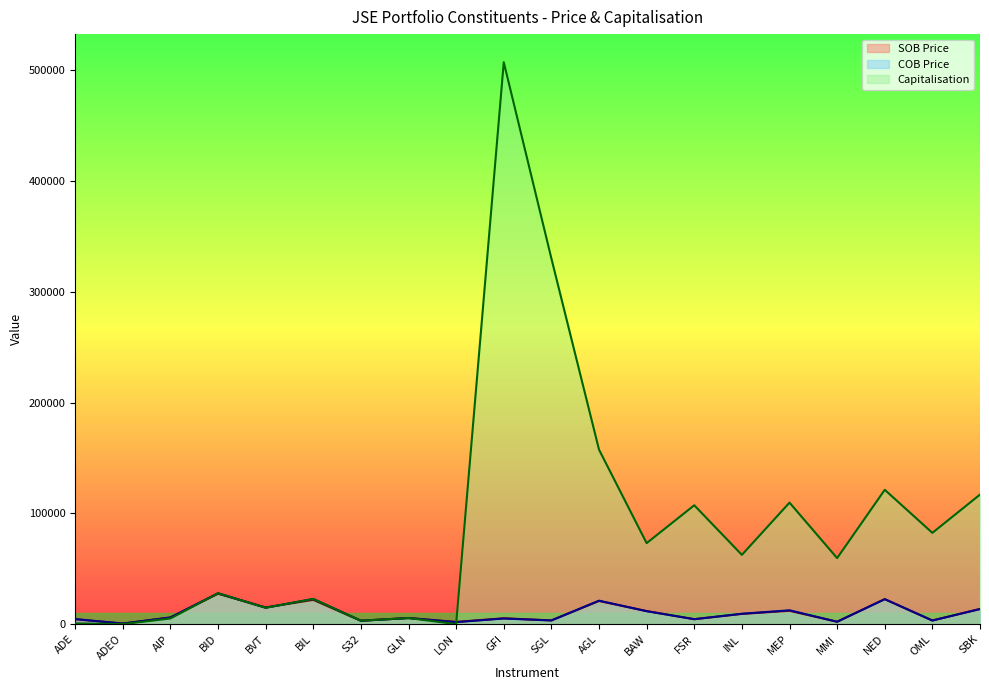

Reading left to right, transcribe all the data shown in this chart.

SOB Price: ADE=4438.0	ADEO=505.0	AIP=6040.0	BID=27422.0	BVT=15100.0	BIL=21906.0	S32=3025.0	GLN=5485.0	LON=2009.0	GFI=5300.0	SGL=3400.0	AGL=20859.0	BAW=11804.0	FSR=4480.0	INL=9260.0	MEP=12039.0	MMI=2169.0	NED=22573.0	OML=3275.0	SBK=13720.0
COB Price: ADE=4570.0	ADEO=505.0	AIP=6000.0	BID=27900.0	BVT=14800.0	BIL=22726.0	S32=3110.0	GLN=5512.0	LON=1818.0	GFI=5071.0	SGL=3300.0	AGL=21199.0	BAW=11700.0	FSR=4460.0	INL=9350.0	MEP=12497.0	MMI=2160.0	NED=22530.0	OML=3270.0	SBK=13600.0
Capitalisation: ADE=685.5	ADEO=23.6	AIP=5100.0	BID=27900.0	BVT=14800.0	BIL=22726.0	S32=3110.0	GLN=5512.0	LON=19.6	GFI=507100.0	SGL=330000.0	AGL=157474.3	BAW=73092.1	FSR=107266.8	INL=62497.4	MEP=109647.9	MMI=59583.4	NED=121223.0	OML=82369.2	SBK=116912.0